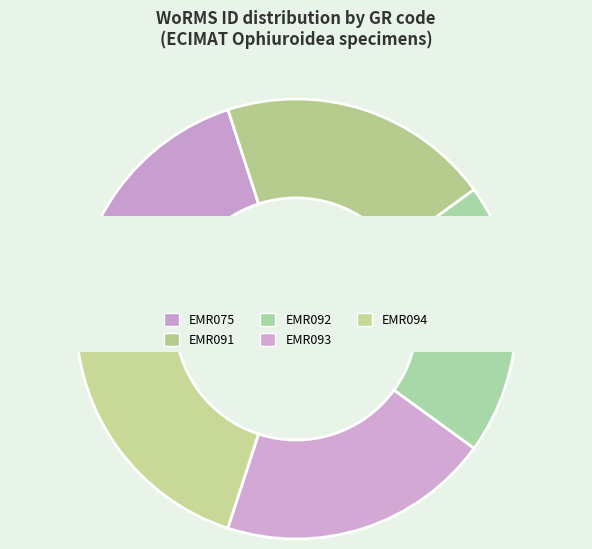

Is there a majority slice in this chart?

No